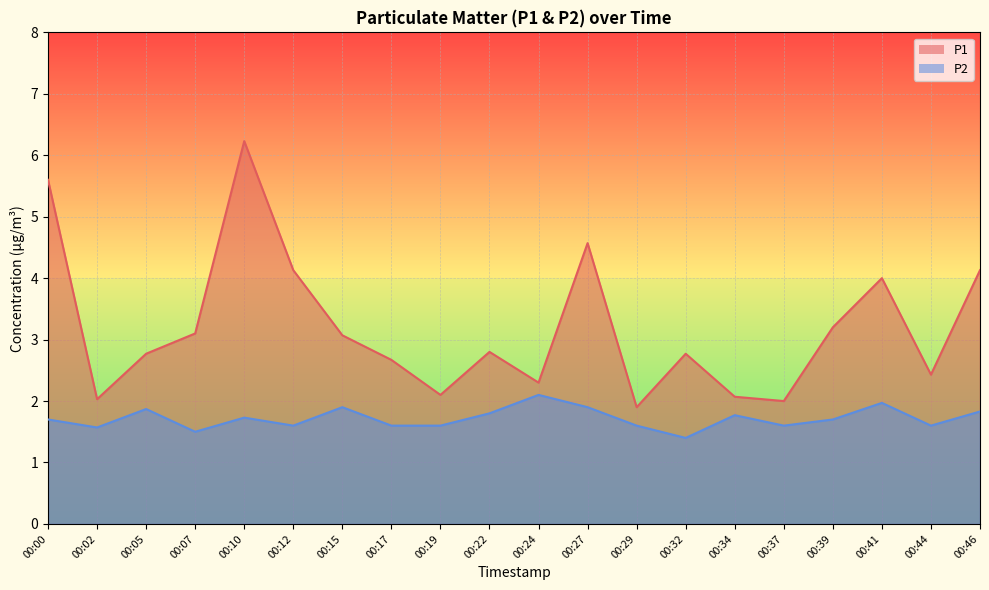

How many interior local peaks does the P1 series have?

5